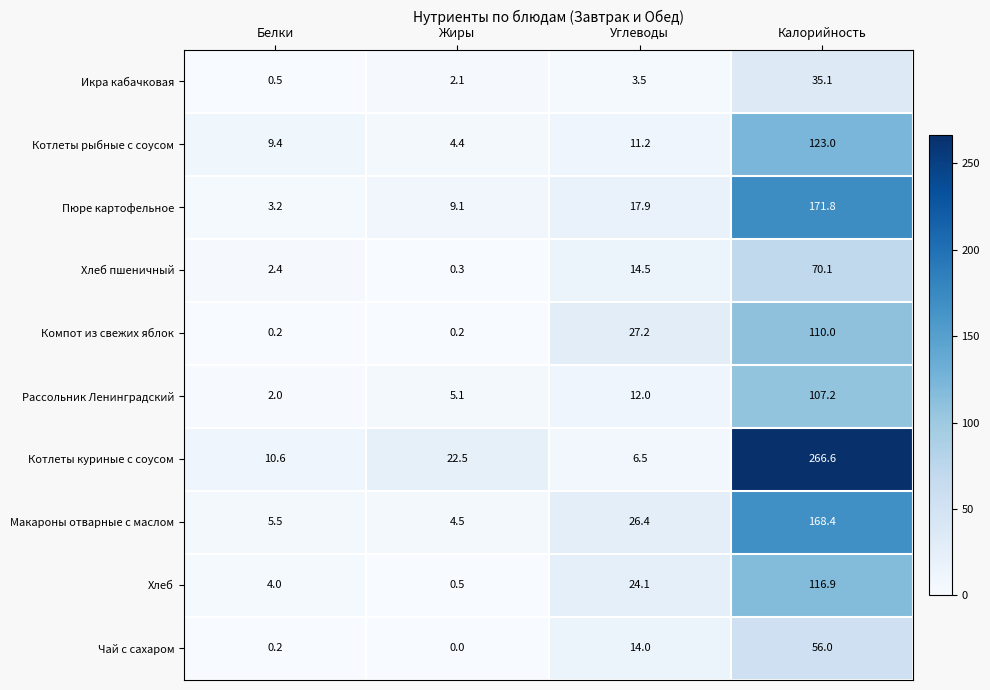

What is the difference between the maximum and minimum values in the Котлеты куриные с соусом series?

260.1